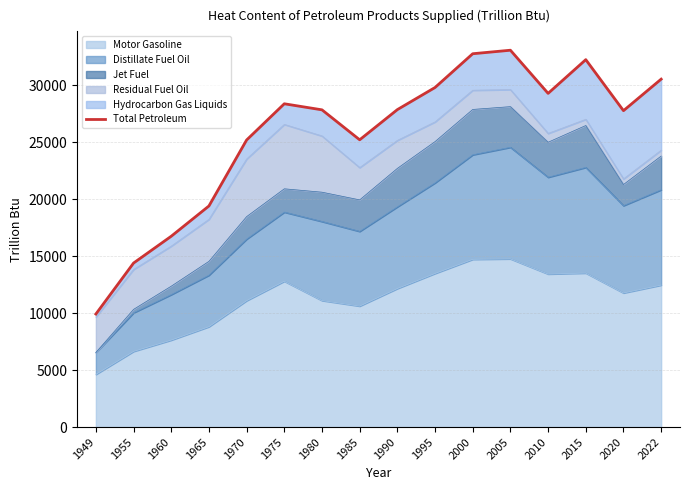

What is the change in value from 1975 to 2010?

+913.1